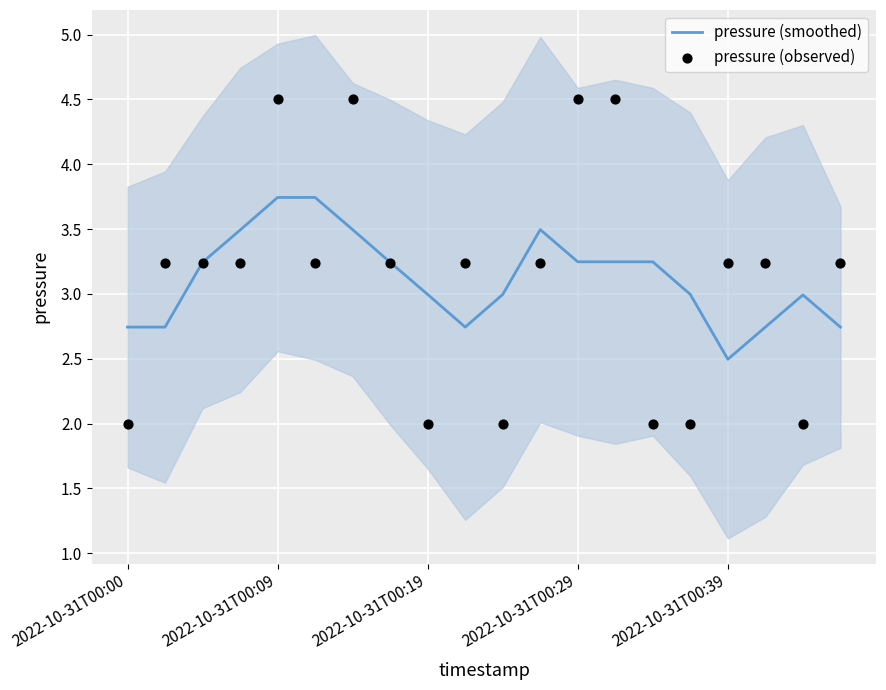

At how many categories does at least one series exceed 3?

15